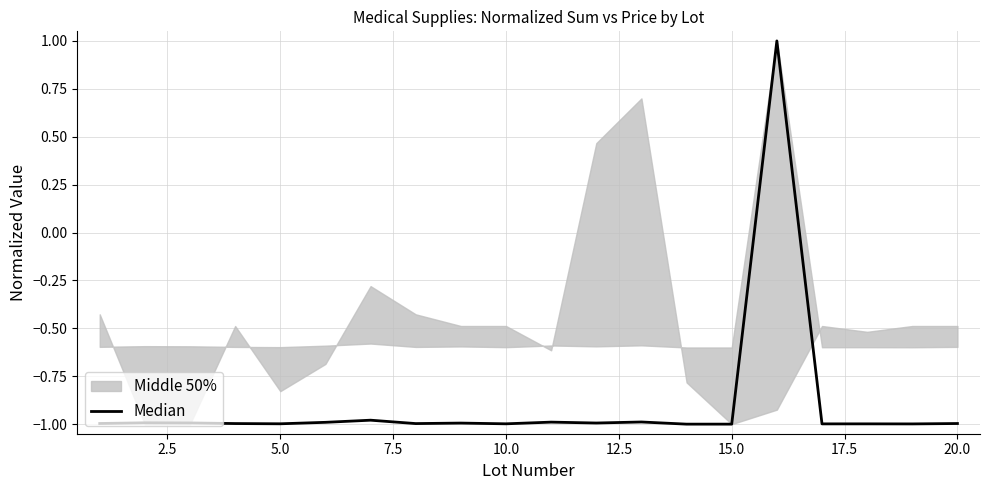

Does the chart display data point markers on the line(s)?

No